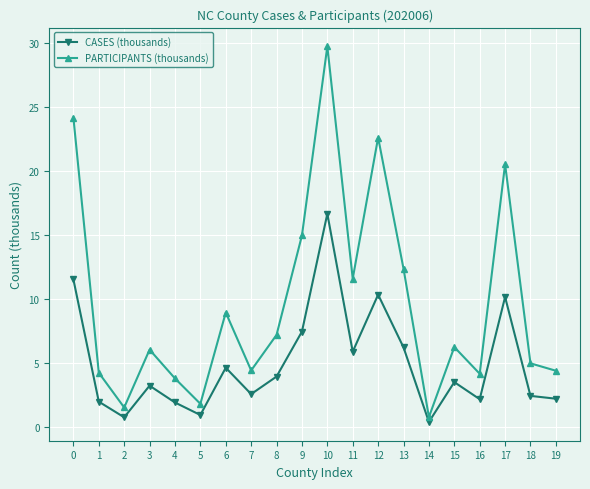

What is the difference between the second highest and second lowest values in the PARTICIPANTS (thousands) series?

22.7